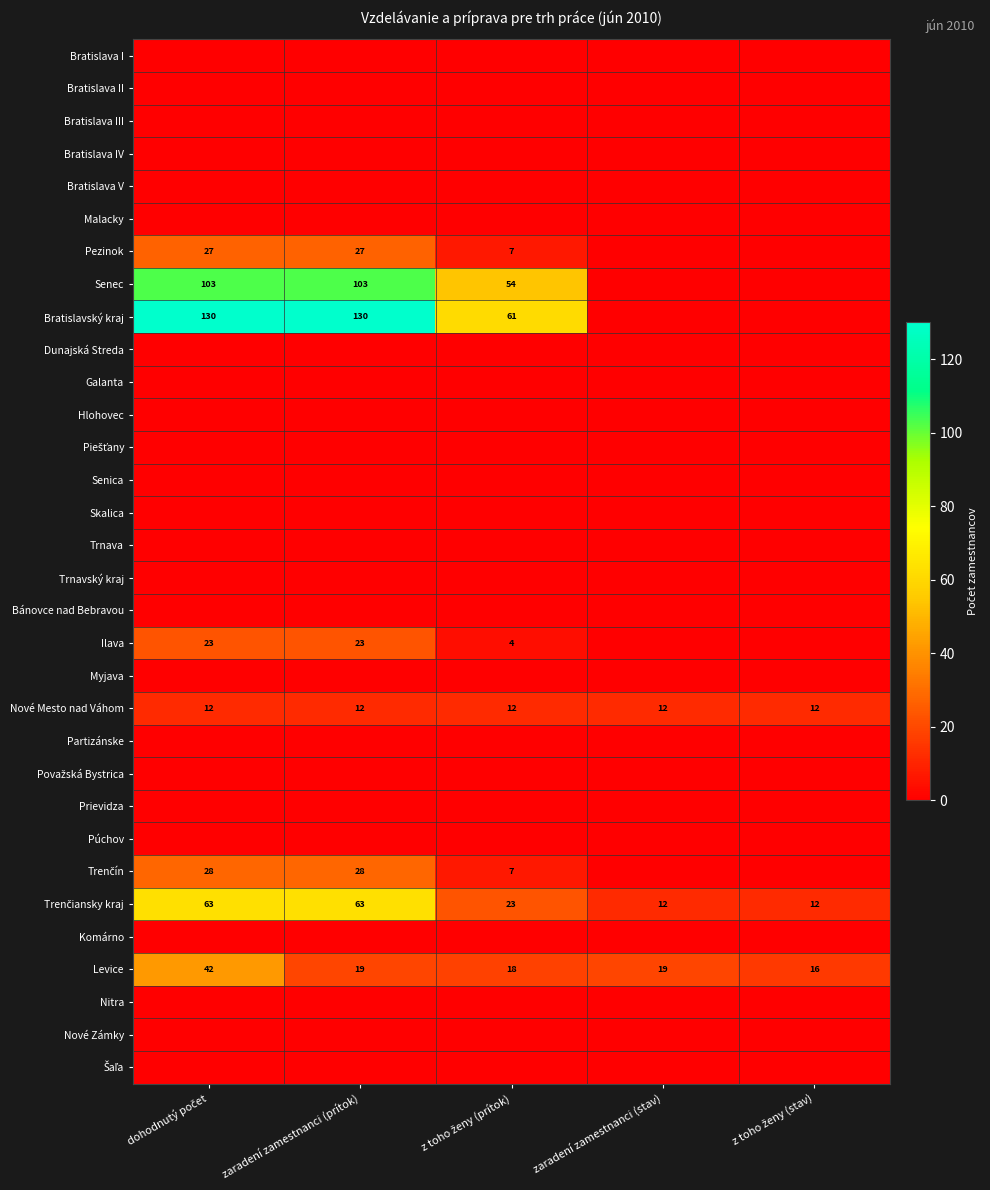

Which has a higher value, dohodnutý počet or z toho ženy (prítok)?

dohodnutý počet